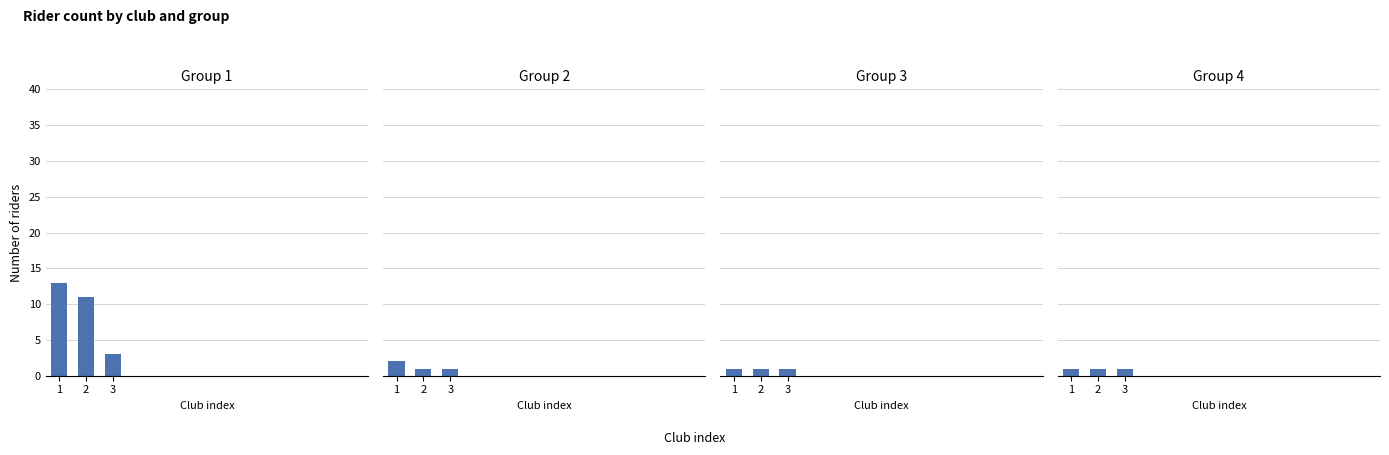

What is the difference between the highest and lowest values at 3?

2